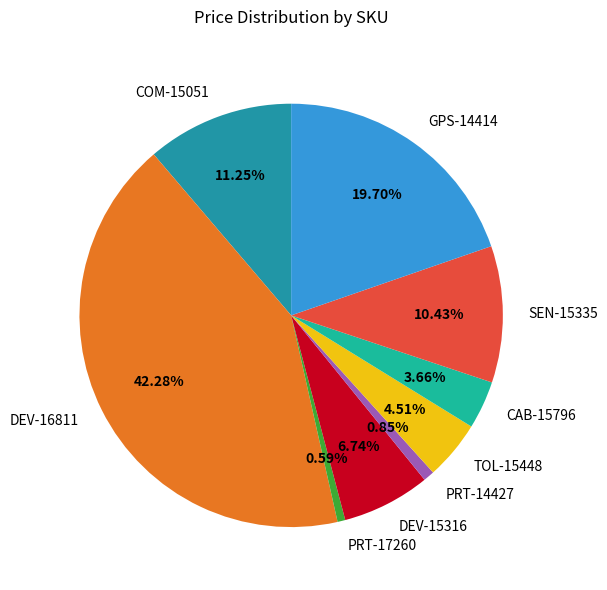

Which has a higher value, TOL-15448 or PRT-14427?

TOL-15448